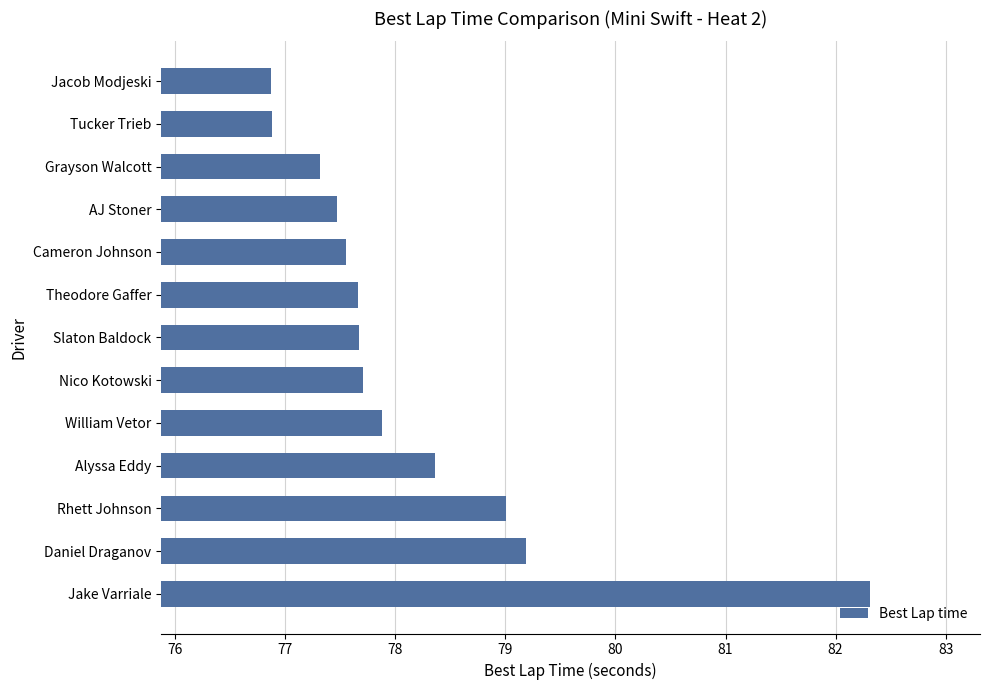

Approximately how many times larger is the value at Jake Varriale compared to Daniel Draganov?

1.0